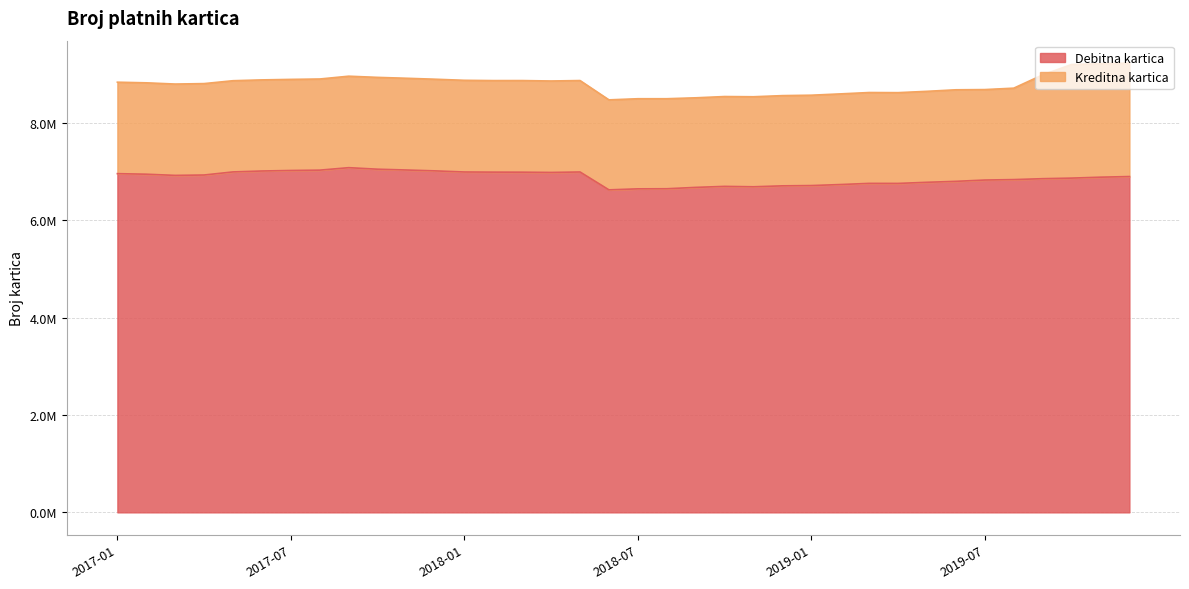

What is the sum of the values at 2018-05 and 2019-08?

13822951